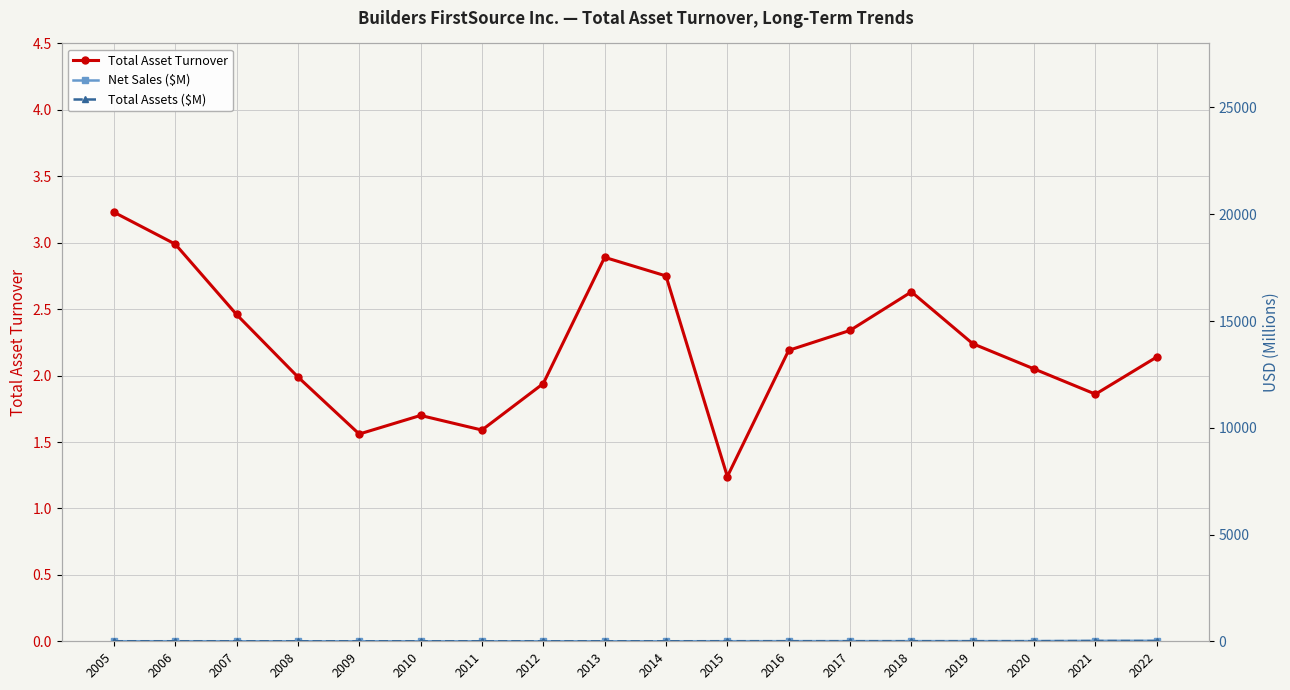

Rank the series by their maximum value, from lowest to highest.

Total Asset Turnover, Total Assets ($M), Net Sales ($M)